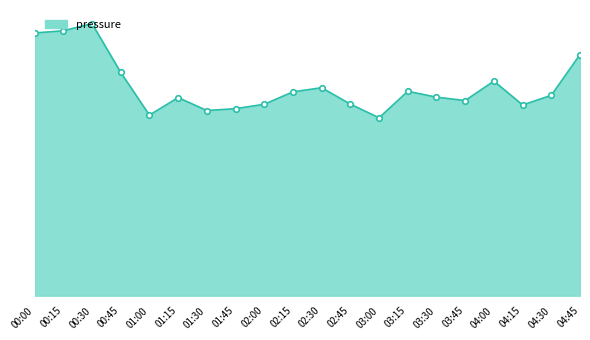

At which category does the data reach its first local valley?

01:00